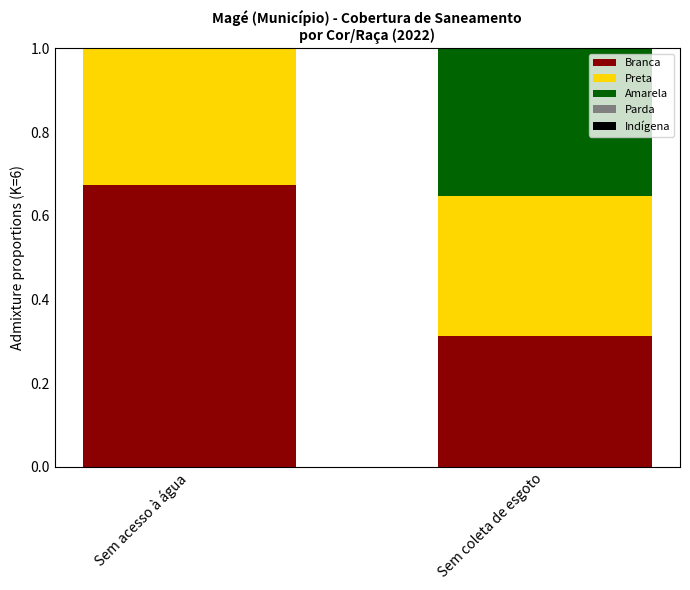

What is the value of the Preta bar at the 2nd from the left?

0.3